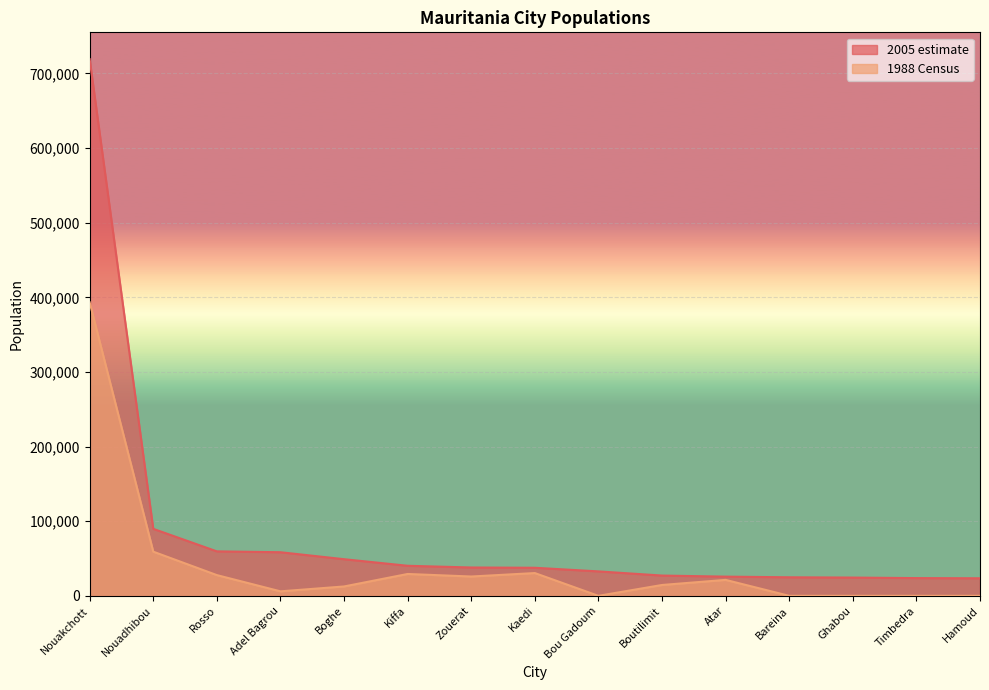

True or false: 2005 estimate has a value of 49089 at Boghe.

True